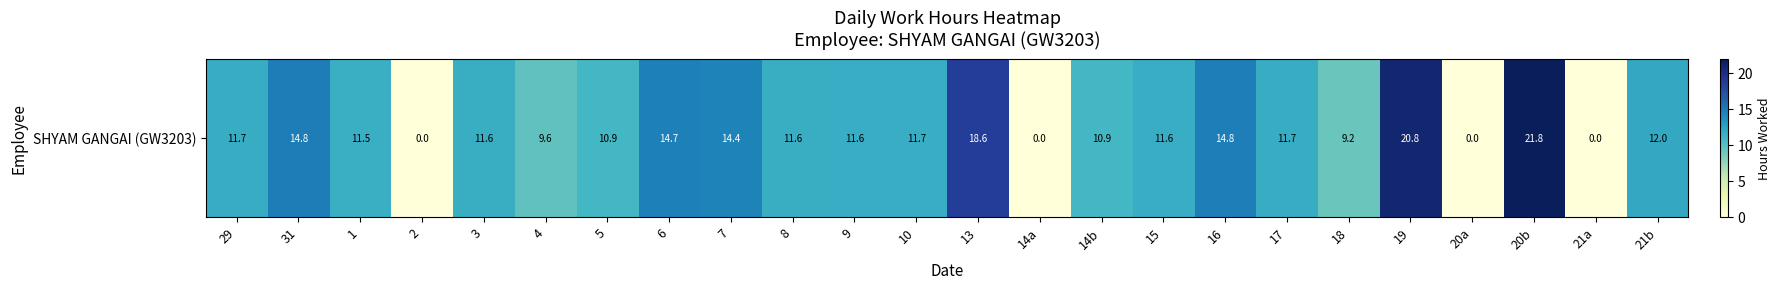

List the labels in order of value, largest first.

20b, 19, 13, 31, 16, 6, 7, 21b, 29, 17, 10, 9, 15, 8, 3, 1, 14b, 5, 4, 18, 2, 14a, 20a, 21a